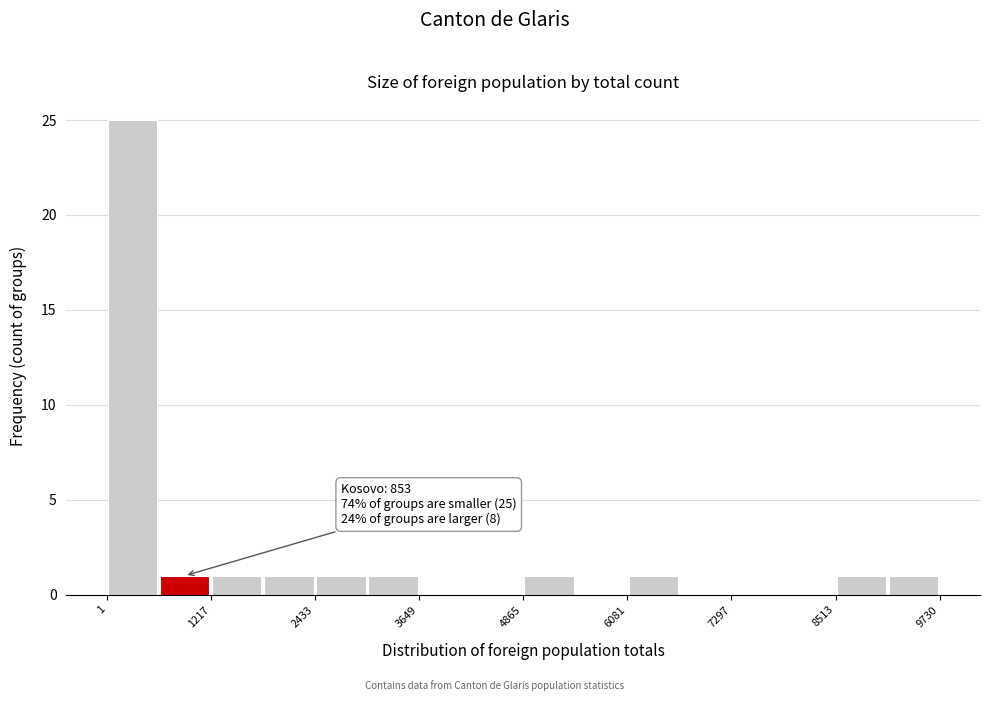

Around what value on the x-axis is the tallest bar? Give the approximate position of its centre, as read against the axis.

400